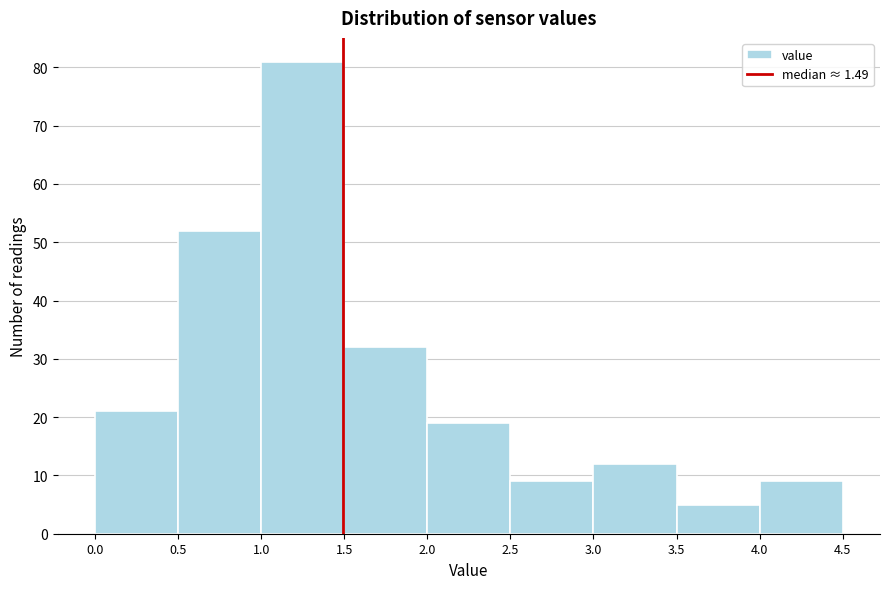

Reading left to right, list every bar in this chart as the range it spans on the x-axis followed by its height. The values are not printed on the chart, so give them approximately, as read against the axis.

0.0 to 0.5: 21
0.5 to 1.0: 52
1.0 to 1.5: 81
1.5 to 2.0: 32
2.0 to 2.5: 19
2.5 to 3.0: 9
3.0 to 3.5: 12
3.5 to 4.0: 5
4.0 to 4.5: 9